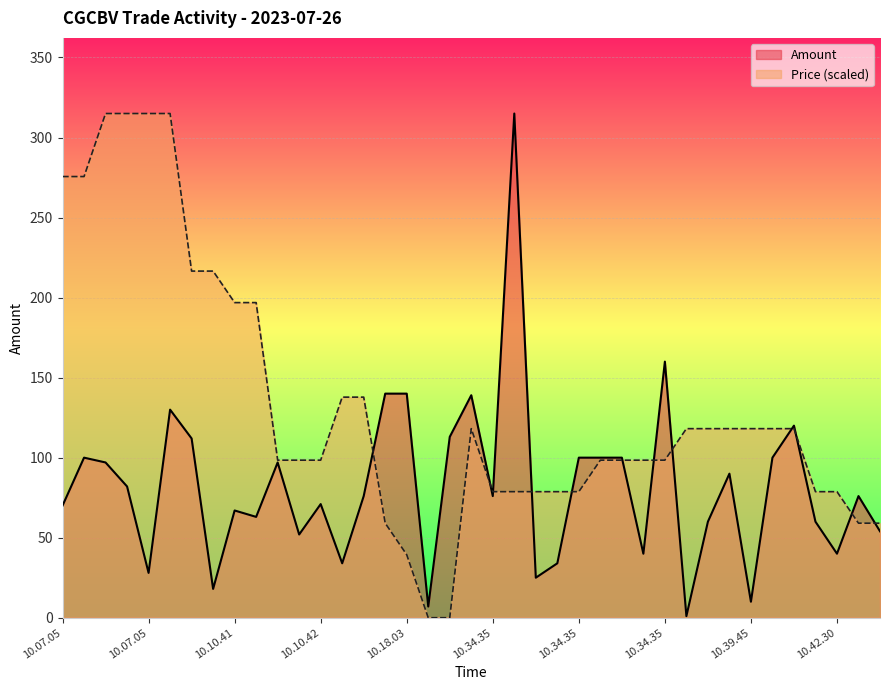

Between 10.18.34 and 10.39.45, which is larger?

10.18.34